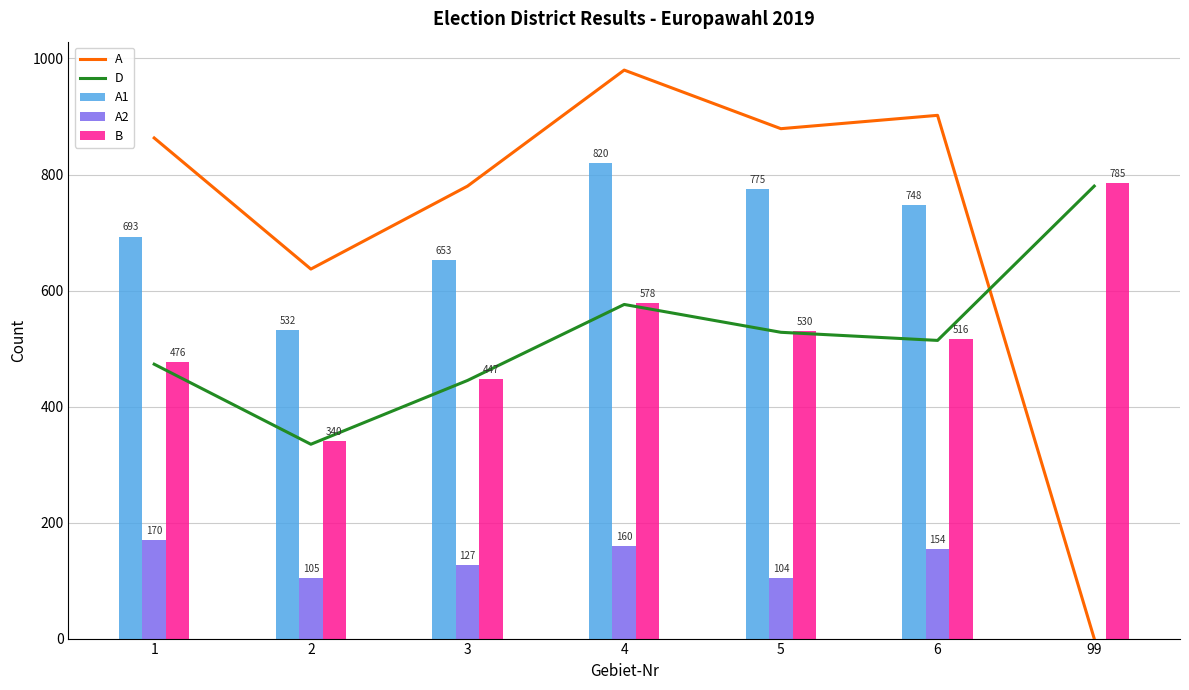

What are all the series names shown in the legend?

A, D, A1, A2, B